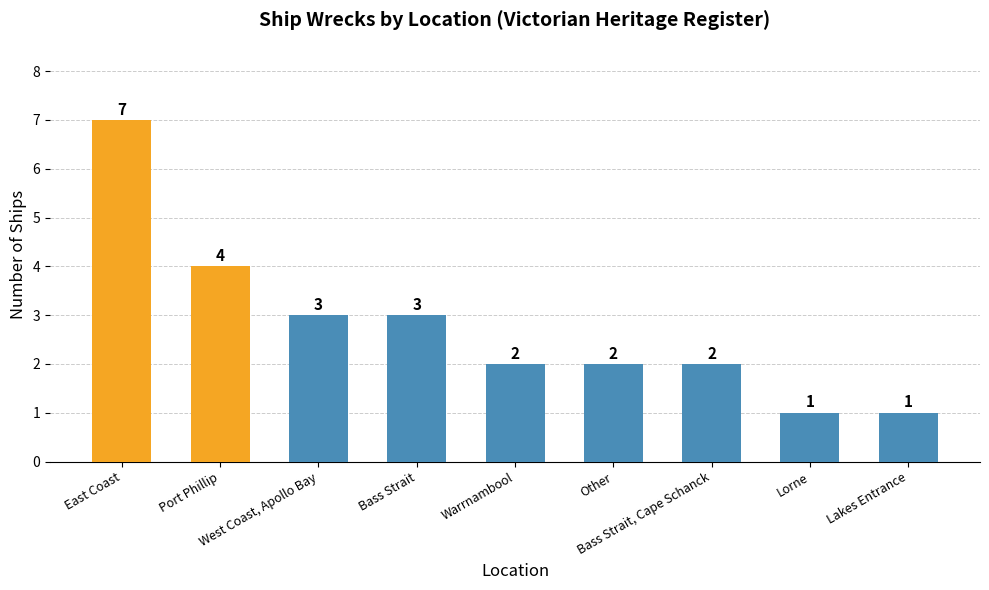

What is the change in value from Bass Strait to Bass Strait, Cape Schanck?

-1